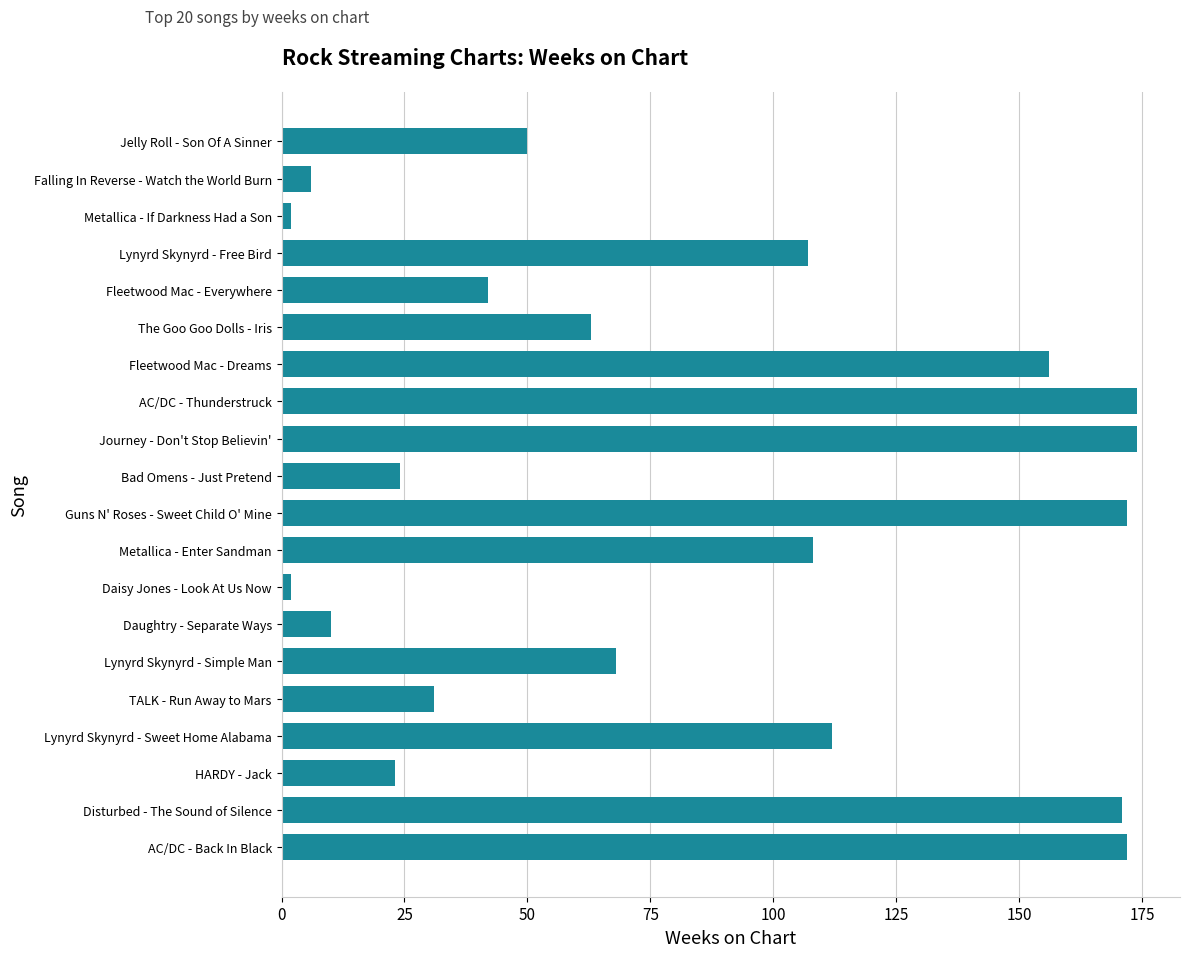

What is the approximate value at Guns N' Roses - Sweet Child O' Mine?

172